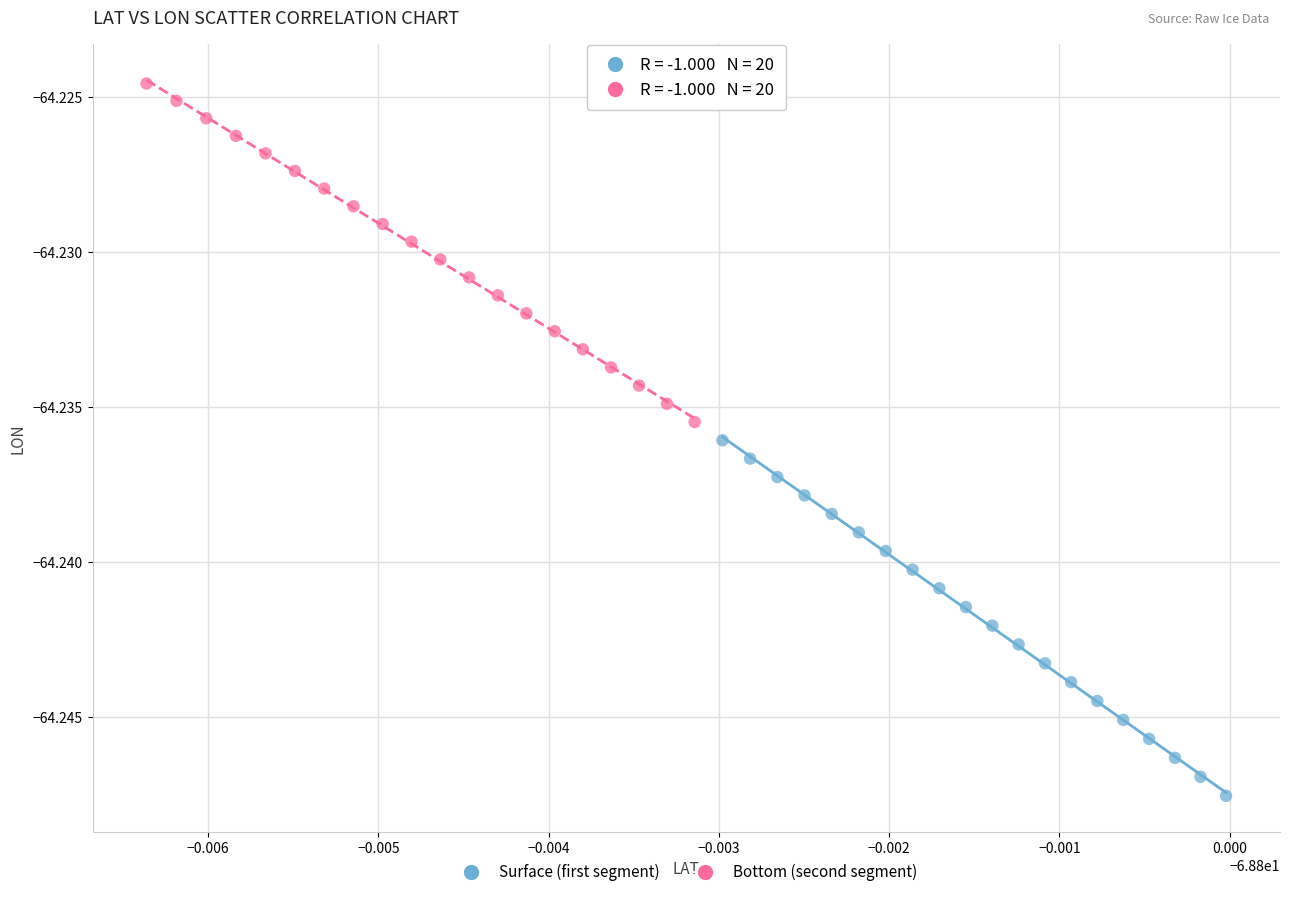

Which series reaches the minimum Y coordinate?

Surface (first segment)